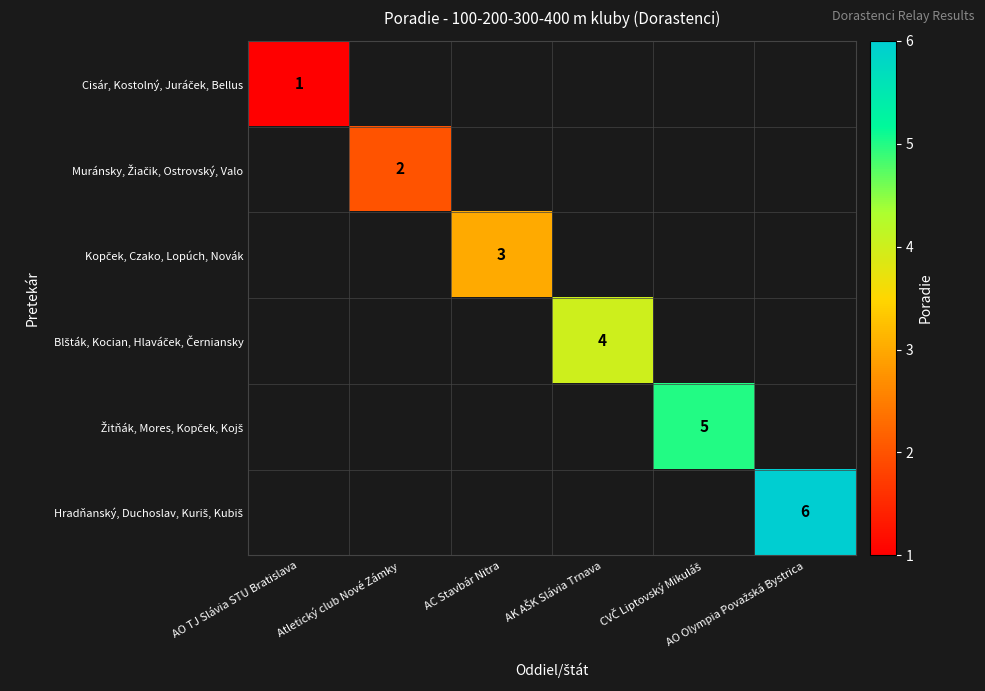

Count the number of categories in the chart.

6